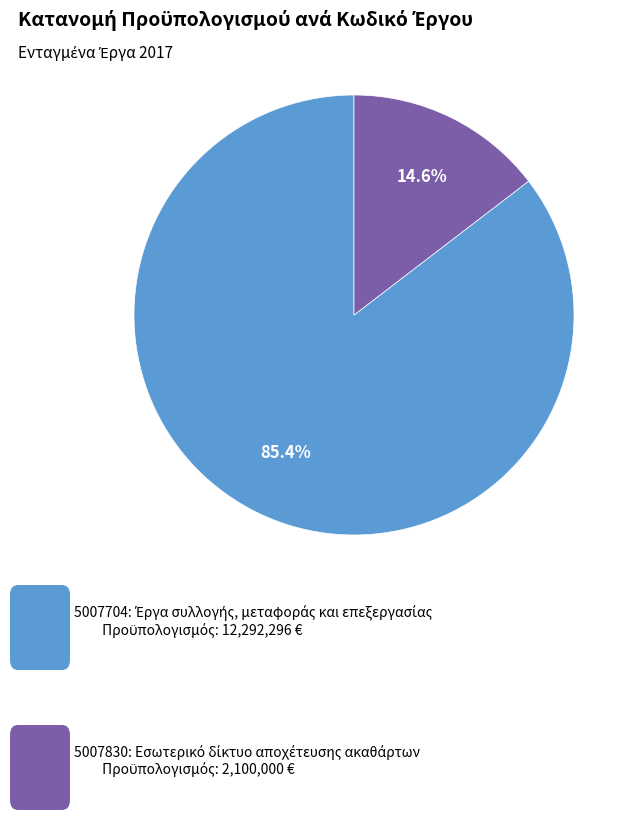

Is there any slice that represents more than half of the pie?

Yes